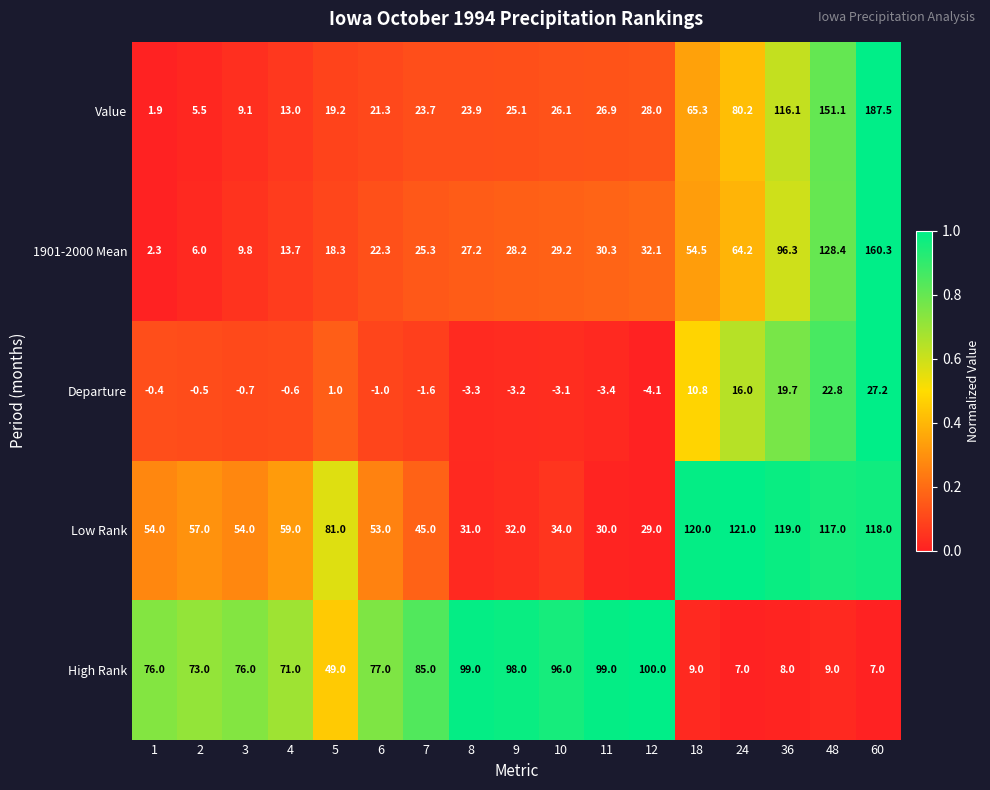

At 2, list the series in order from smallest to largest.

Departure, Value, 1901-2000 Mean, Low Rank, High Rank